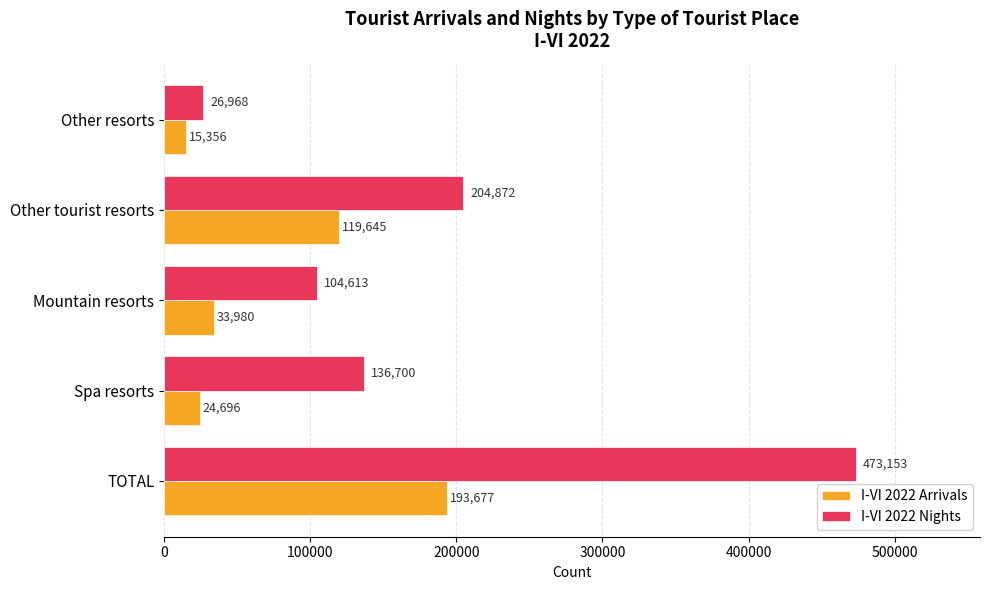

Between TOTAL and Mountain resorts, which series saw the biggest shift?

I-VI 2022 Nights